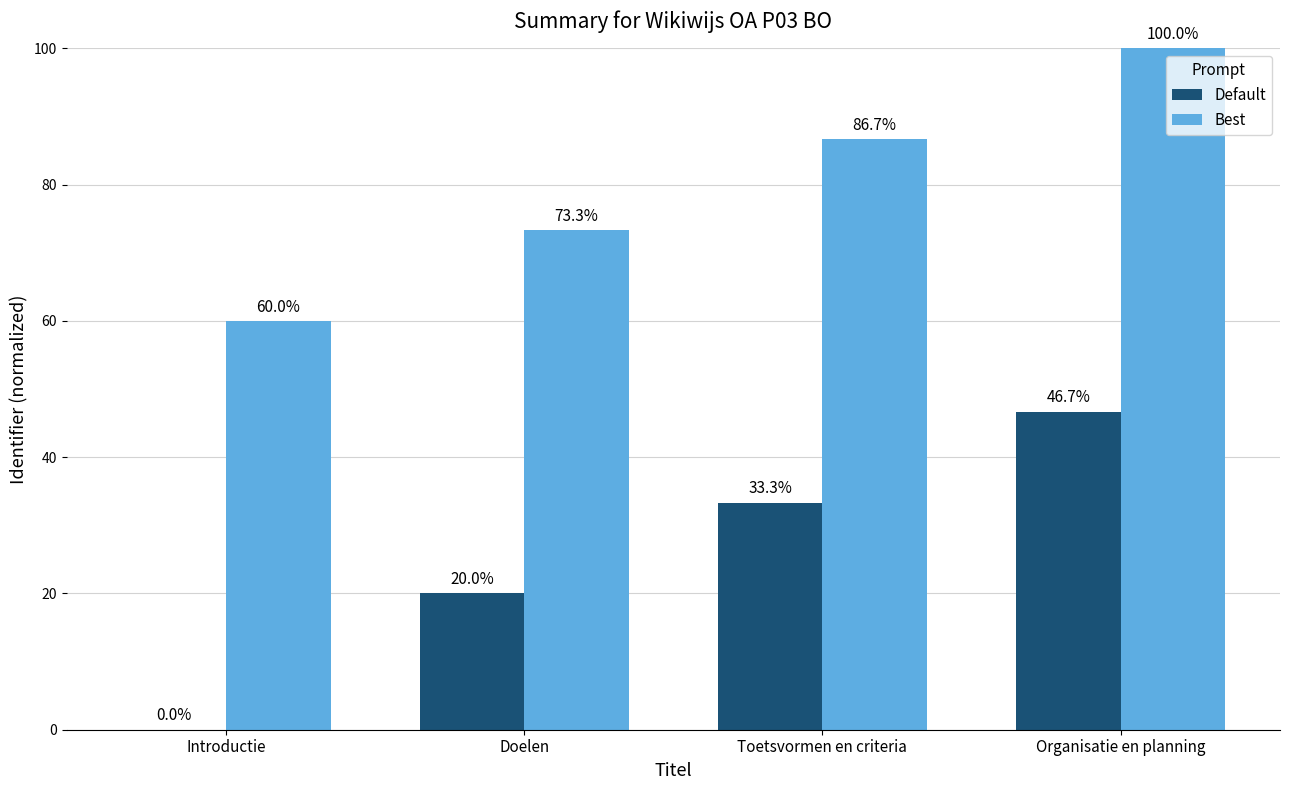

What is the sum of the Best values at Doelen and Organisatie en planning?

173.3